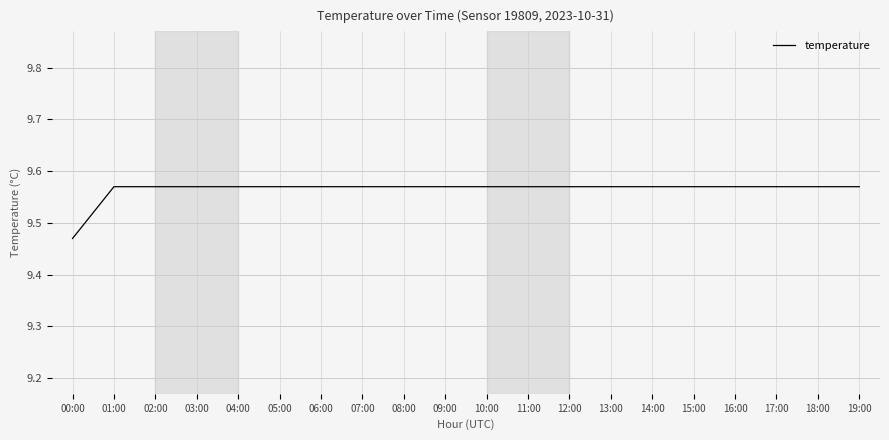

What position from the right is 16:00?

4